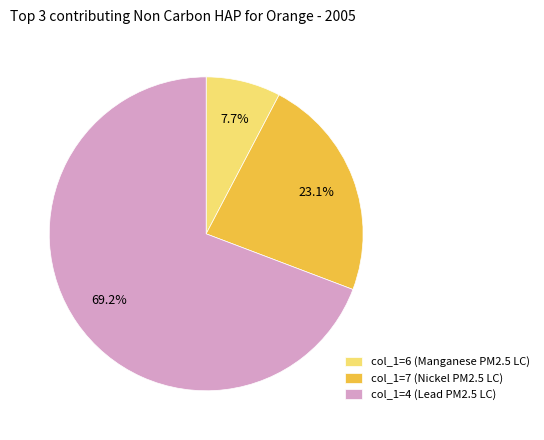

Rank the categories by value from lowest to highest.

col_1=6 (Manganese PM2.5 LC), col_1=7 (Nickel PM2.5 LC), col_1=4 (Lead PM2.5 LC)